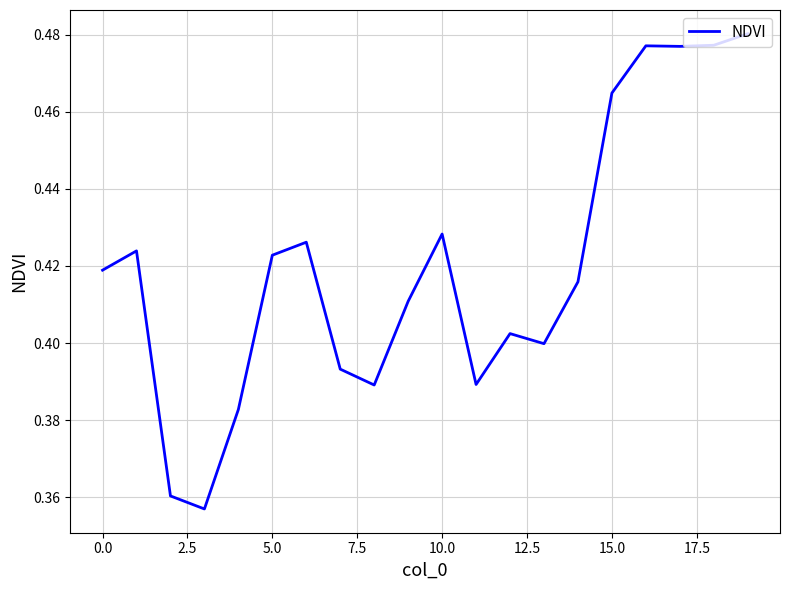

Does the chart have visible grid lines?

Yes